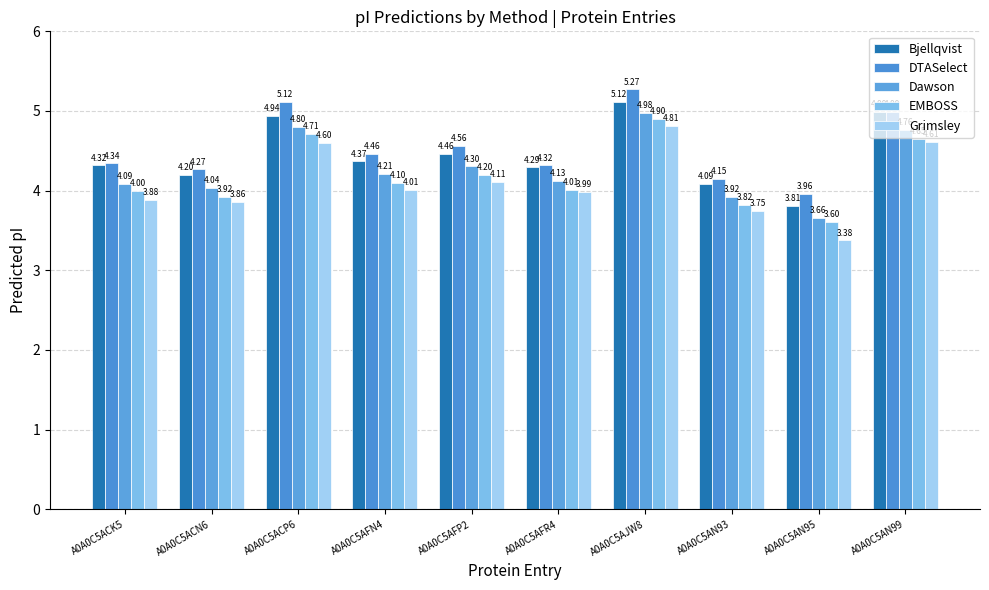

What is the label of the 10th bar from the left?

A0A0C5AN99